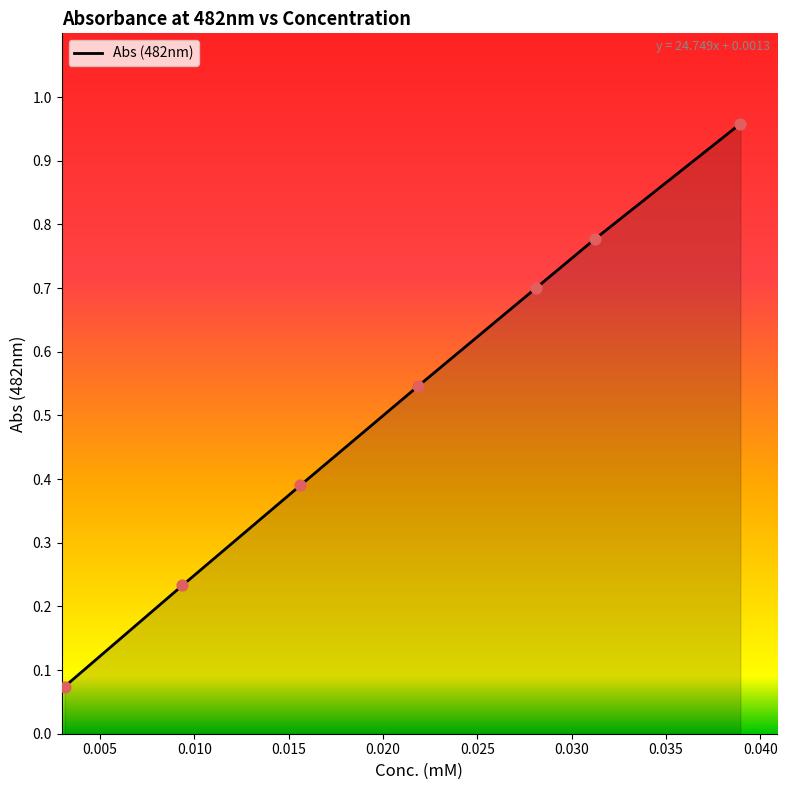

What is the difference between the second highest and minimum values?

0.7